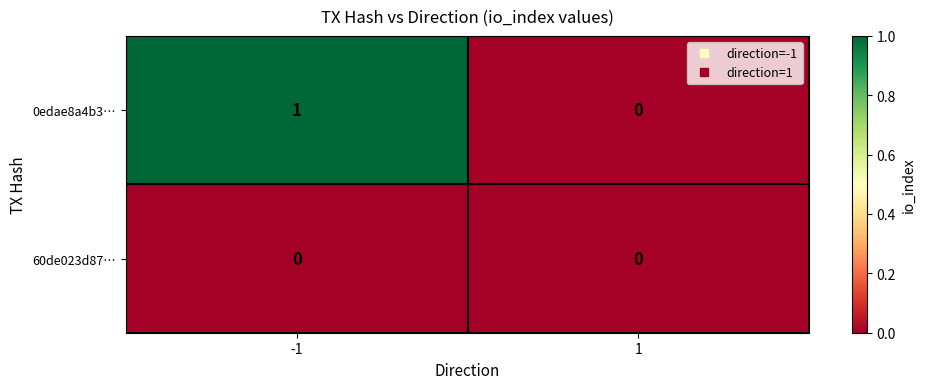

Rank the series by their average value, from highest to lowest.

0edae8a4b3…, 60de023d87…